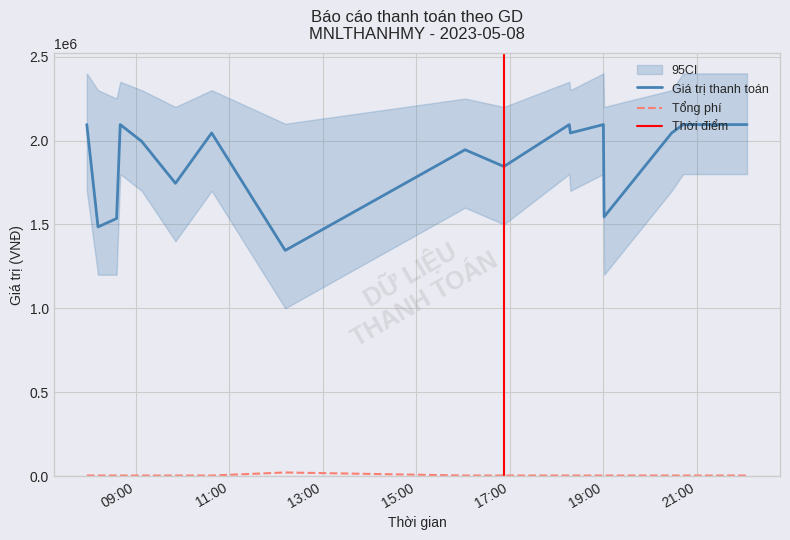

Reading right to left, extract all data points from this chart.

Giá trị thanh toán: 2095000	2095000	2095000	2045000	1545000	2095000	2045000	2095000	1845000	1945000	1345000	2045000	1745000	1995000	2095000	1535000	1485000	2095000
Tổng phí: 3300	3300	3300	3300	3300	3300	3300	3300	3300	3300	21520	3300	3300	3300	3300	3300	3300	3300